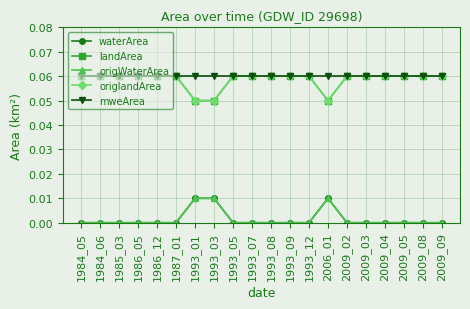

Is this an area chart (filled region under the line)?

No